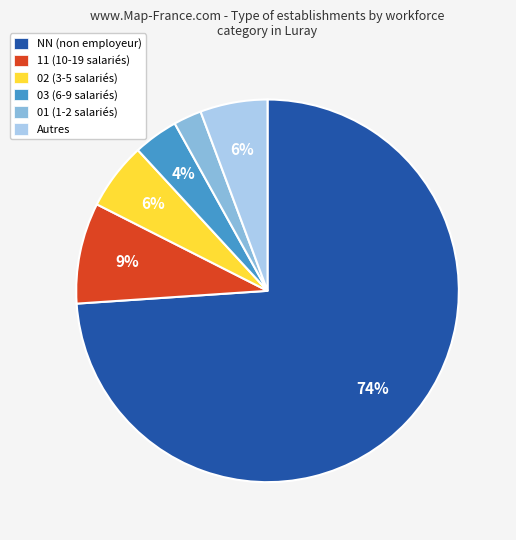

True or false: Autres accounts for 12% of the total.

False